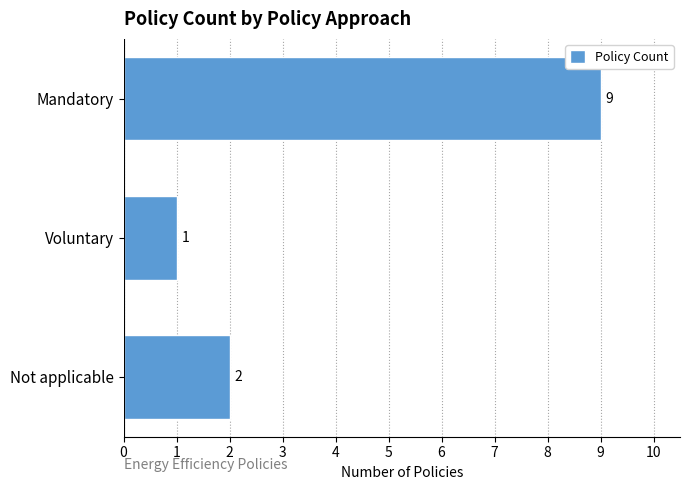

Reading bottom to top, what are all the values shown in this chart?

Not applicable=2	Voluntary=1	Mandatory=9